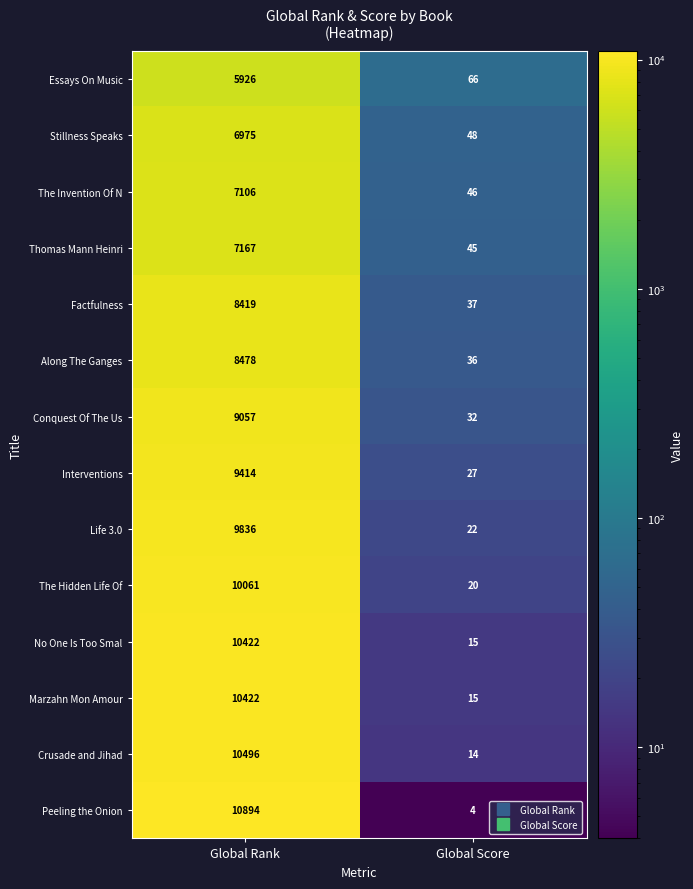

Is it true that Factfulness equals 37 at Global Score?

True